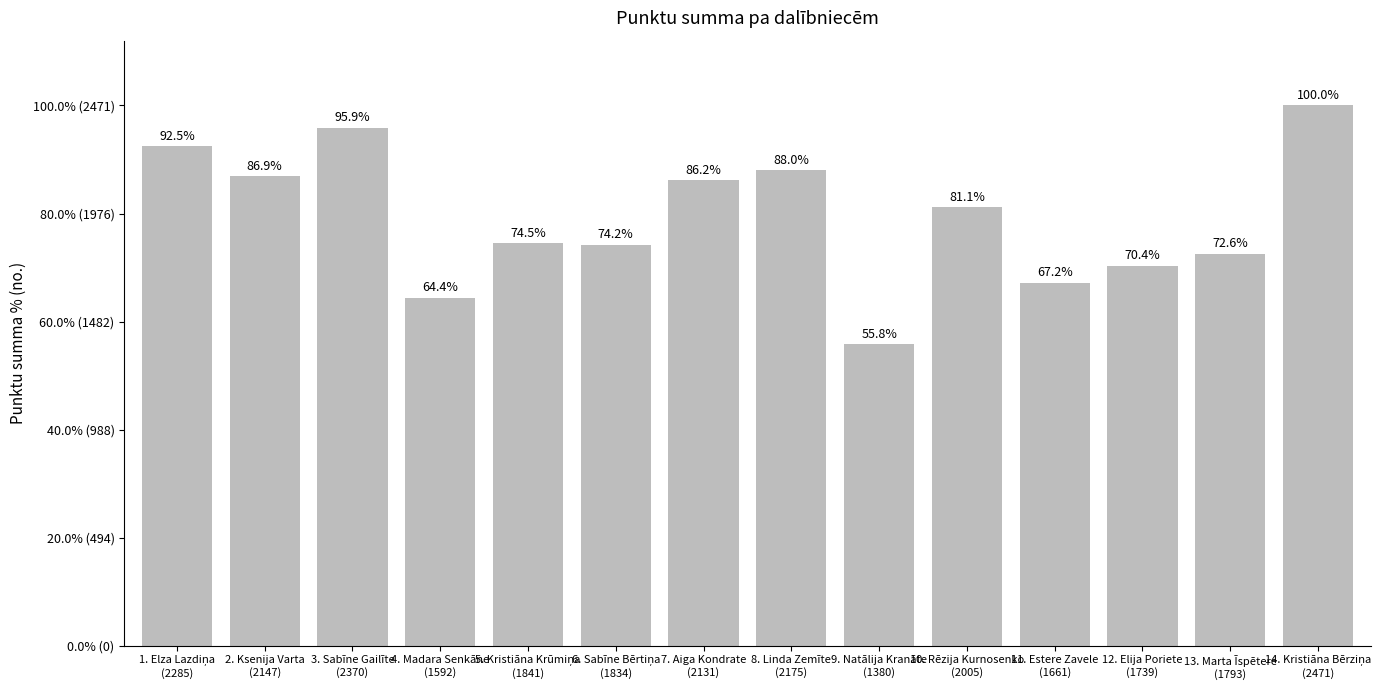

What is the change in value from 6. Sabīne Bērtiņa
(1834) to 14. Kristiāna Bērziņa
(2471)?

+637